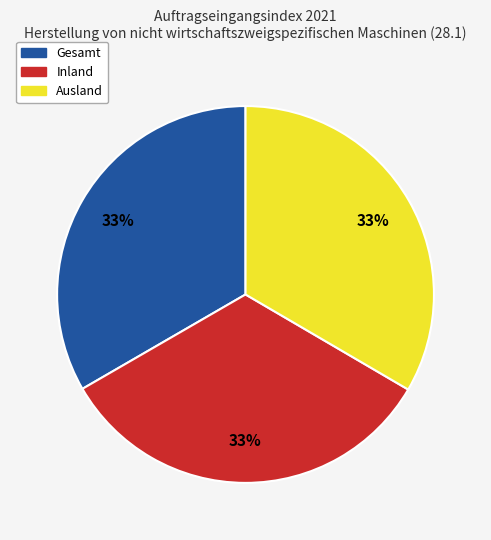

Is it true that Gesamt is 33% of the pie?

True